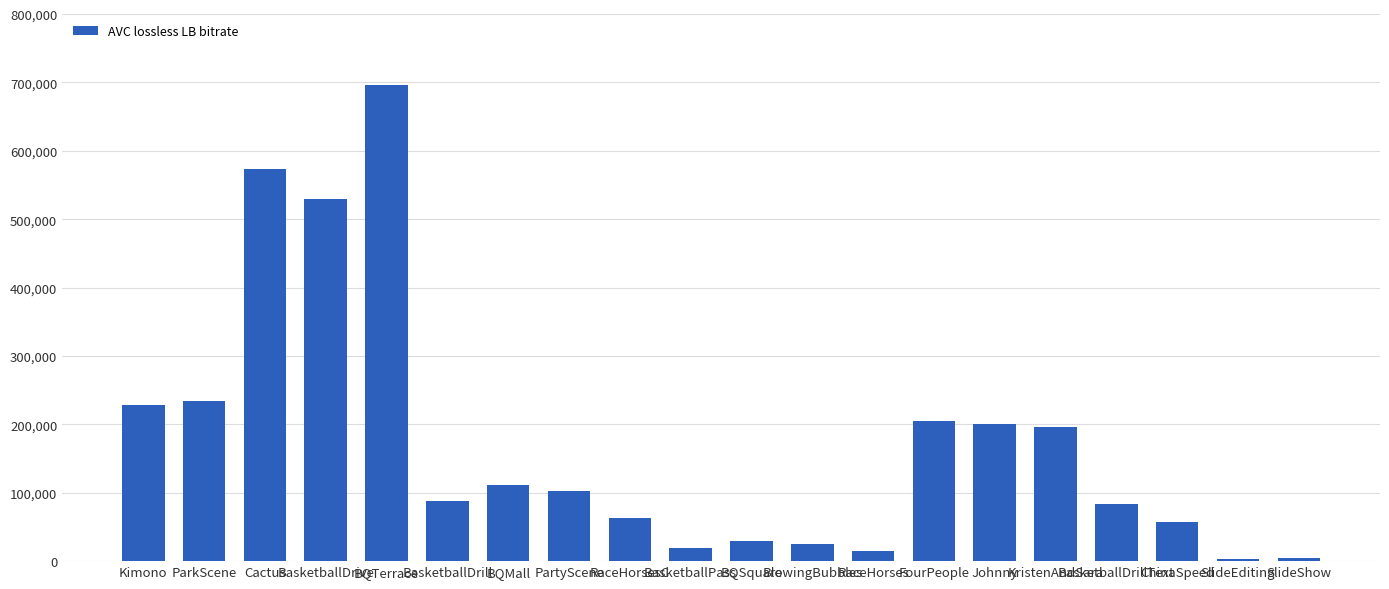

What is the label of the 5th bar from the right?

KristenAndSara